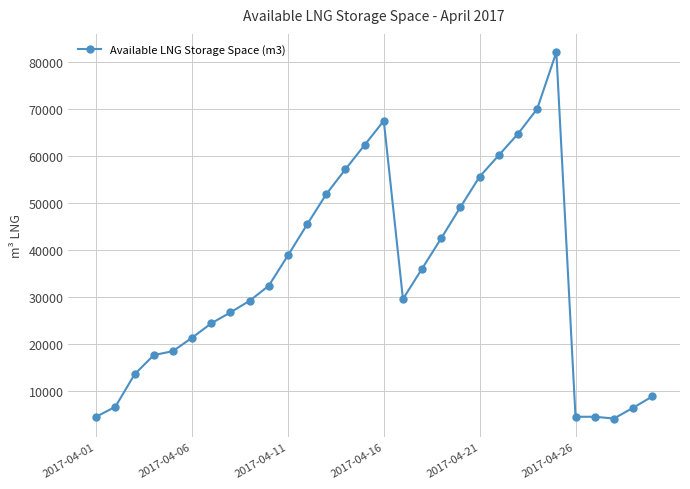

What is the average value?

34490